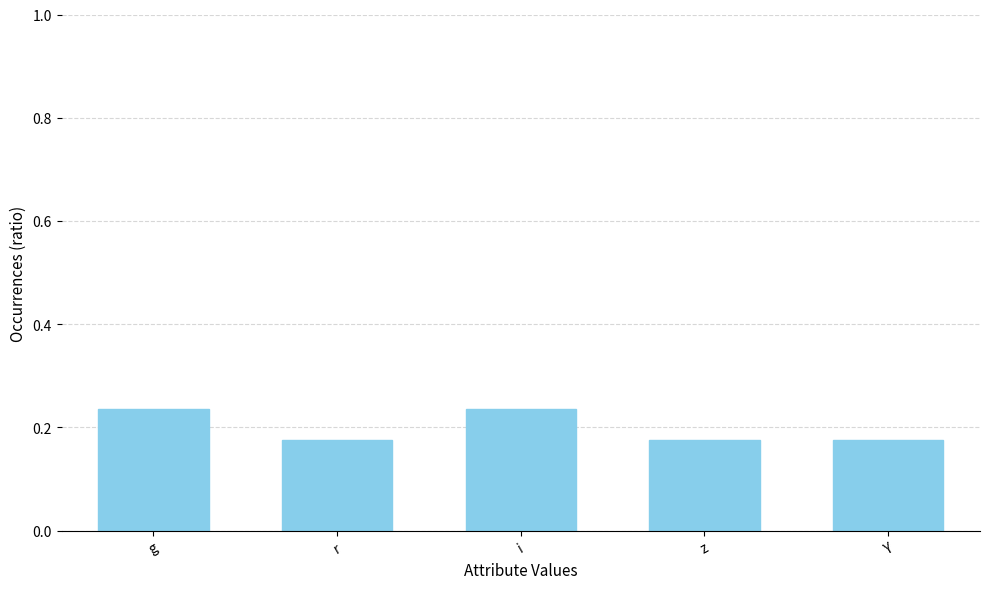

How many values are between 0 and 1?

5